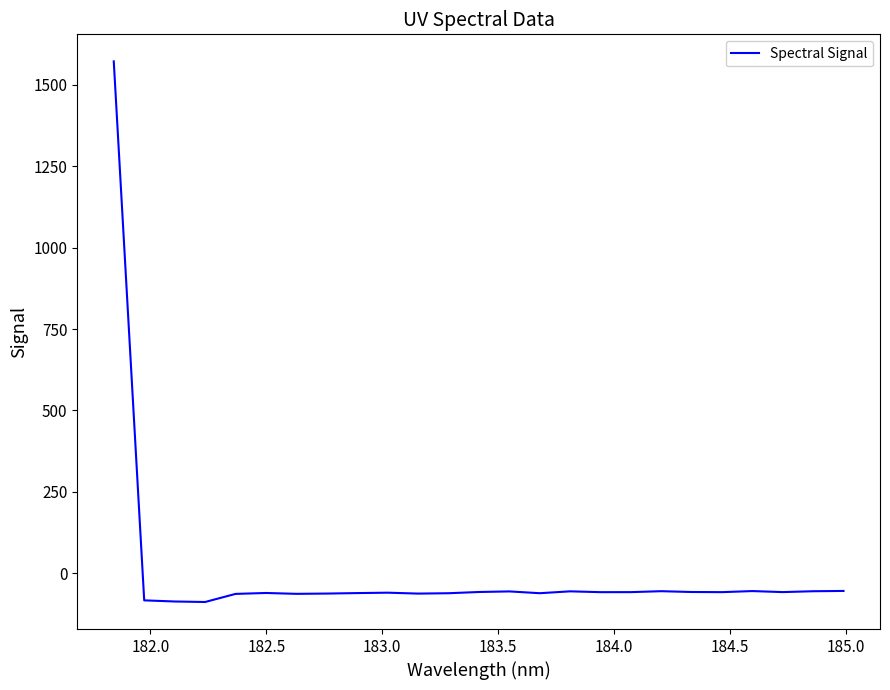

What is the difference between the maximum and minimum values?

1660.1